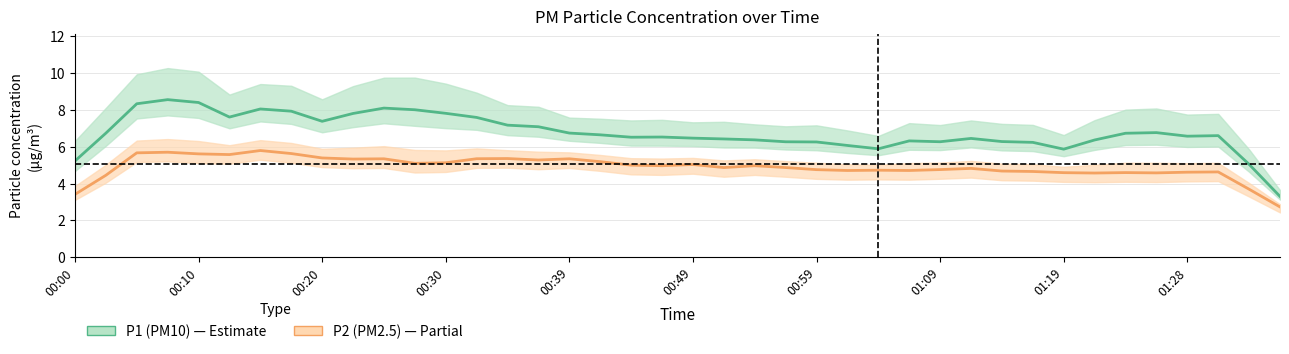

In P1 center, how many points are lower than both neighbors (excluding endpoints)?

7